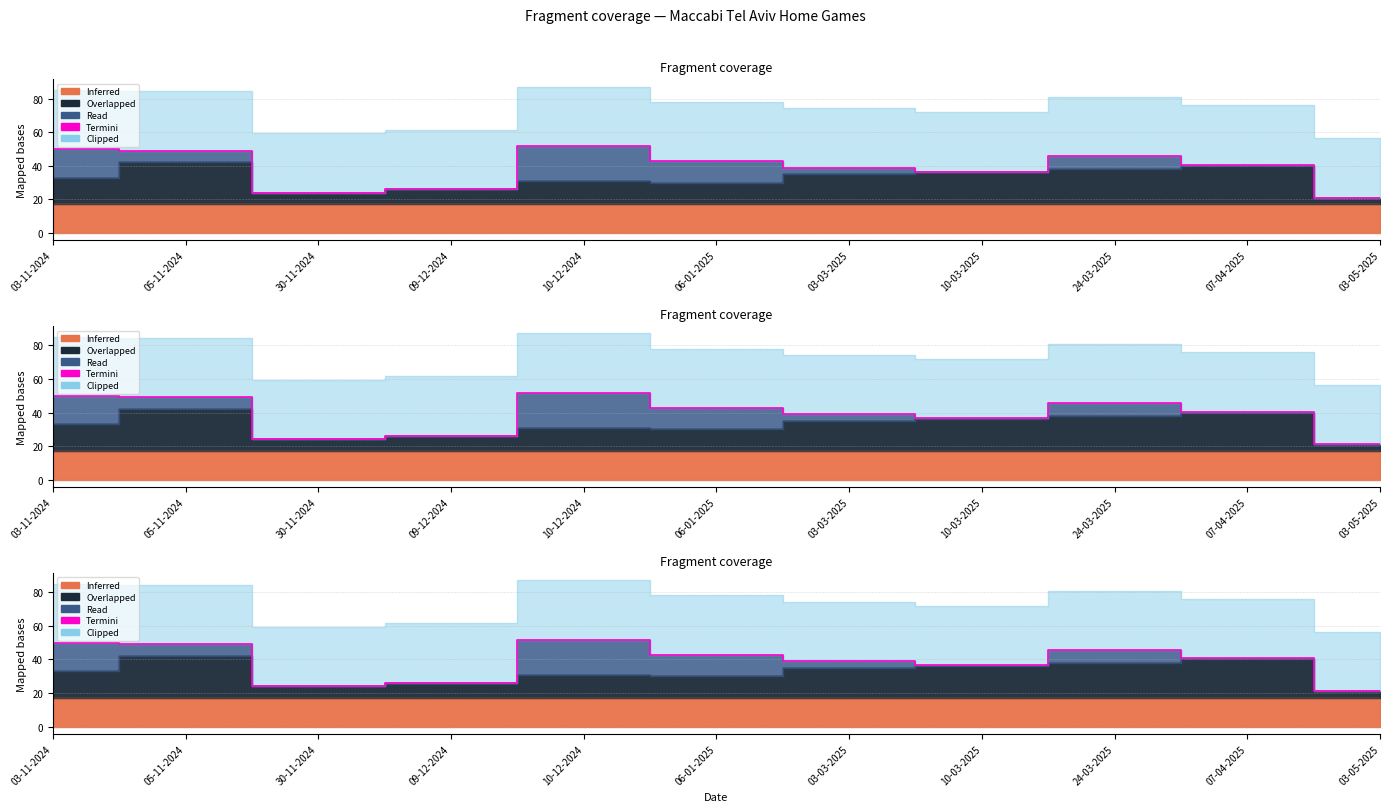

What is the greatest value displayed?

51.8